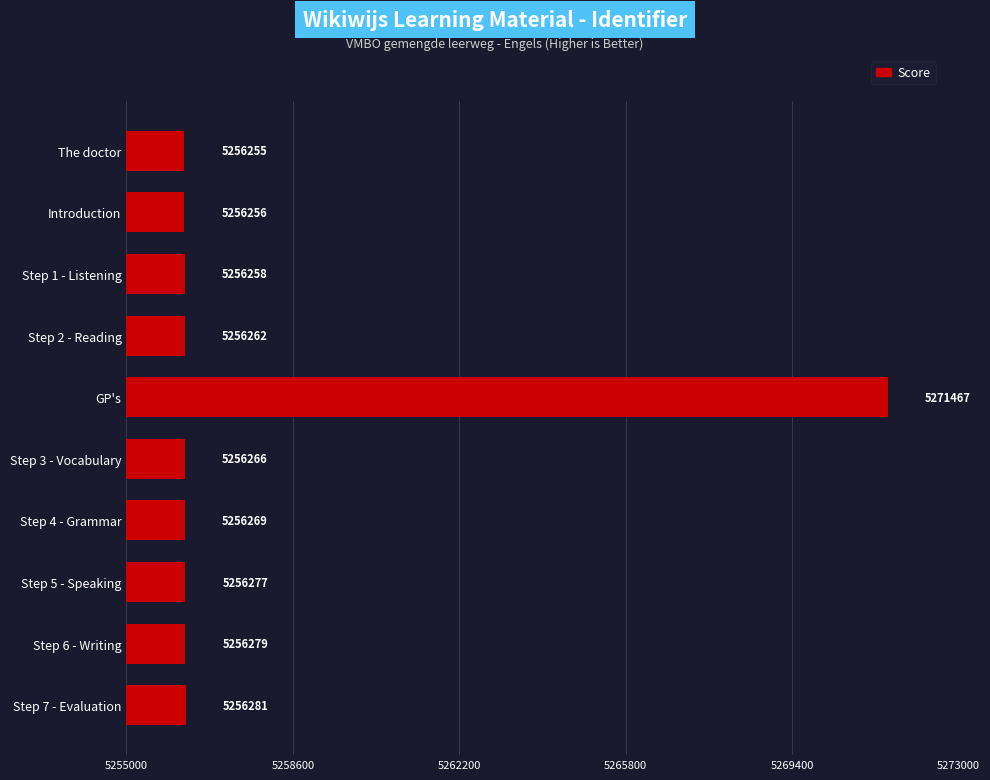

Are the bars horizontal?

Yes